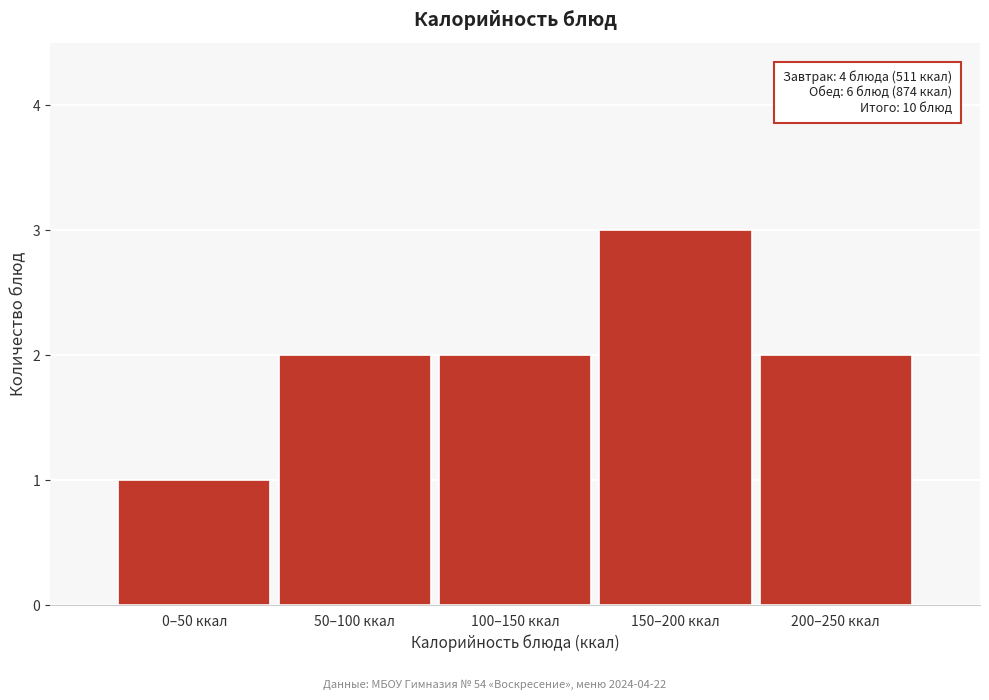

Reading right to left, extract all data points from this chart.

200–250 ккал=2	150–200 ккал=3	100–150 ккал=2	50–100 ккал=2	0–50 ккал=1